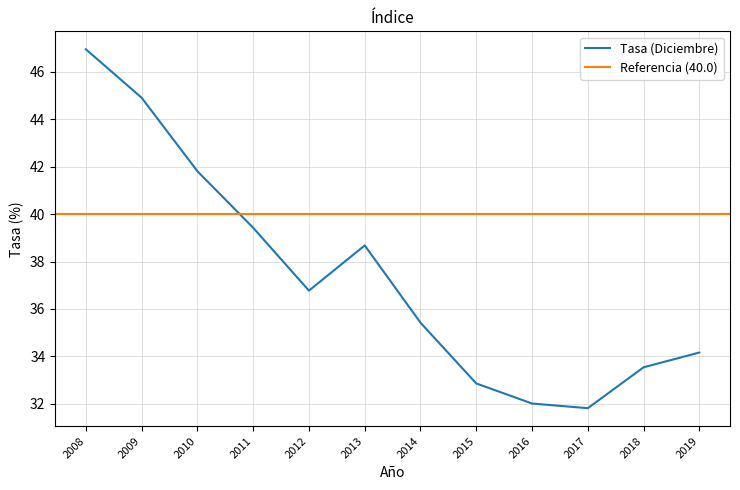

Where is the first local maximum?

2013